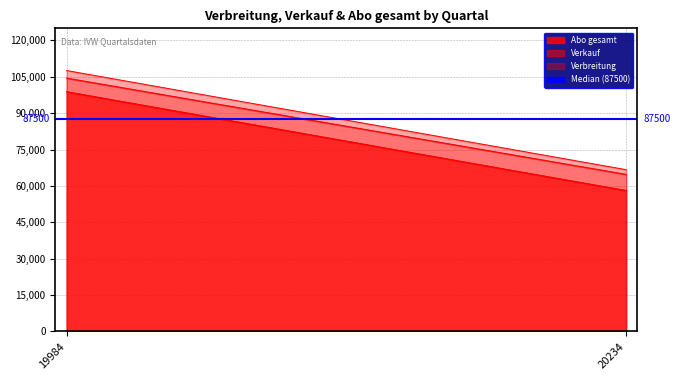

At which category is the sum across all series the highest?

19984